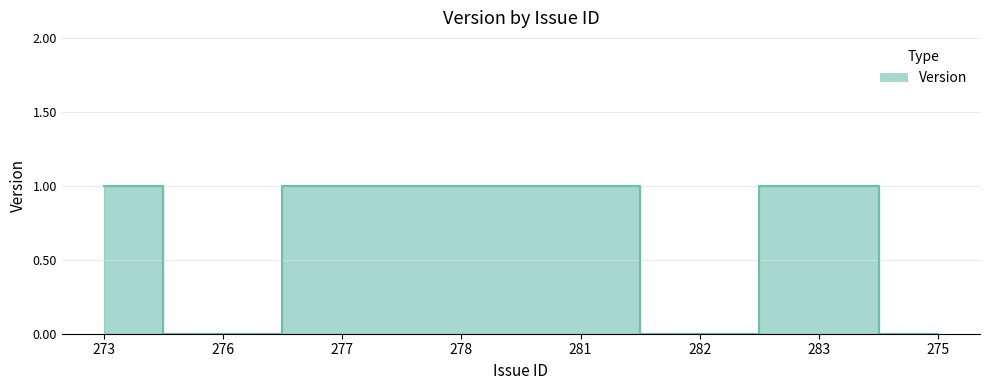

What is the label of the 7th point from the right?

276